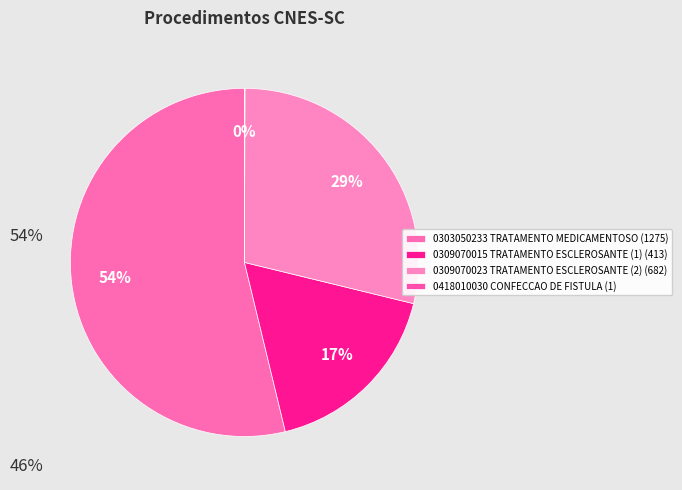

What is the ratio of the value at 0303050233 TRATAMENTO MEDICAMENTOSO to the value at 0309070023 TRATAMENTO ESCLEROSANTE (2)?

1.9